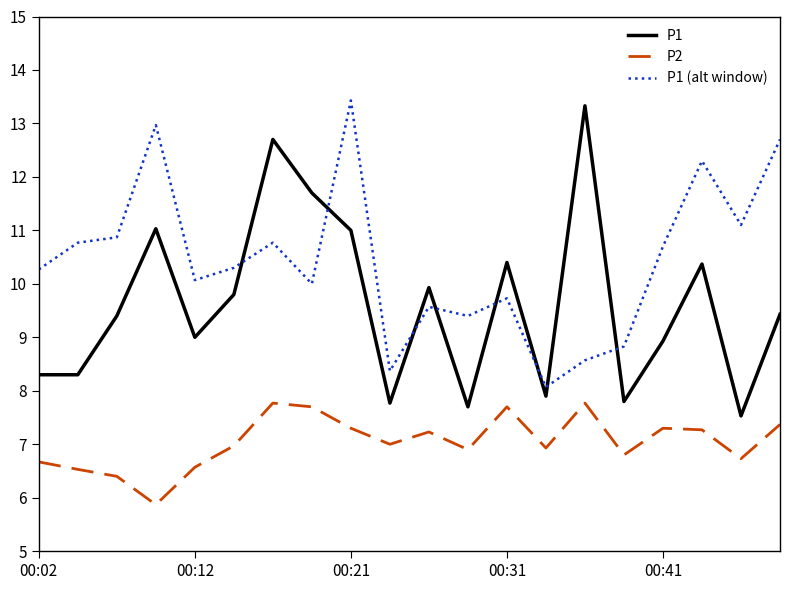

Which series has the largest total across all categories?

P1 (alt window)